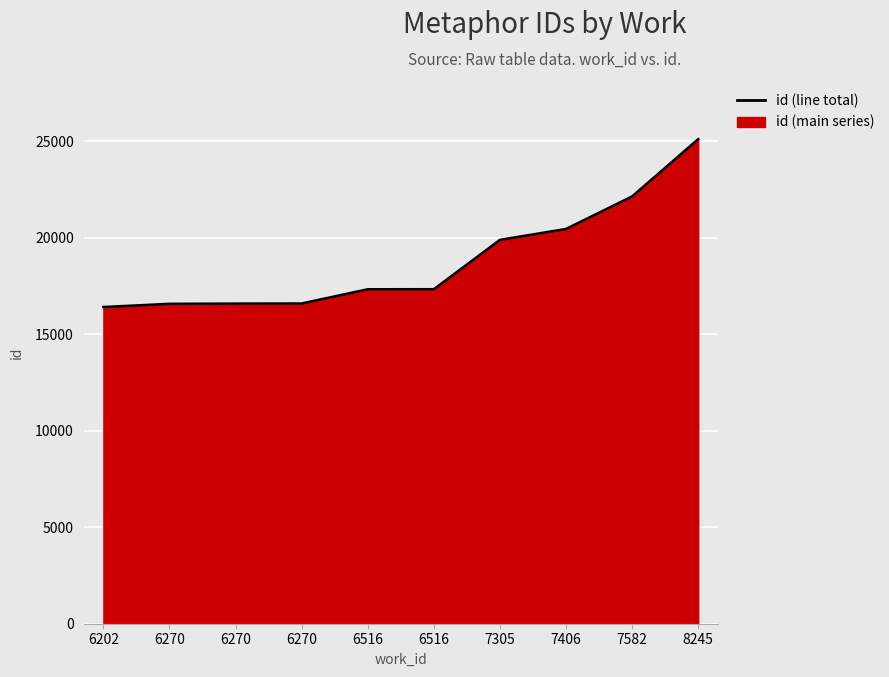

Read the value at 6516, to the nearest 100.

17300